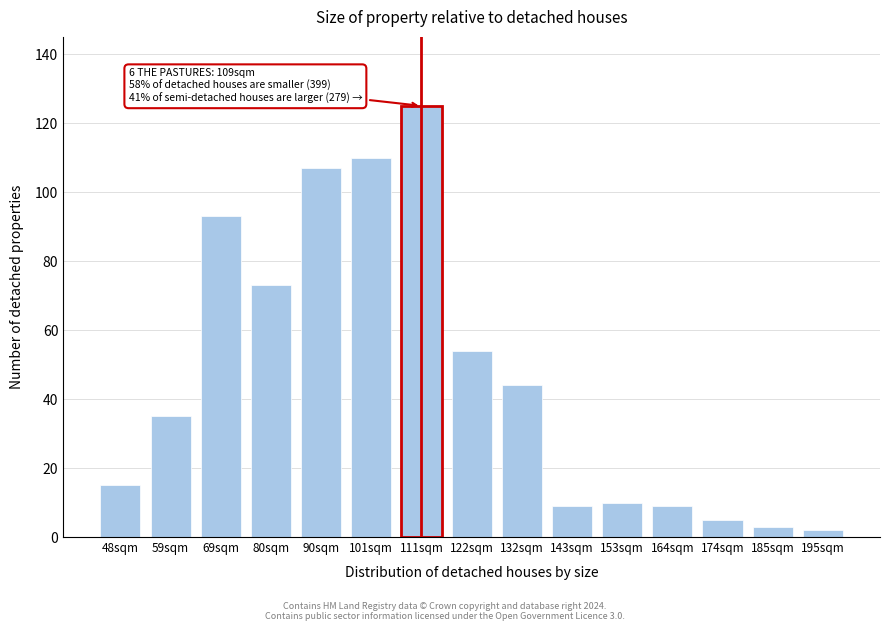

Reading right to left, extract all data points from this chart.

195sqm=2	185sqm=3	174sqm=5	164sqm=9	153sqm=10	143sqm=9	132sqm=44	122sqm=54	111sqm=125	101sqm=110	90sqm=107	80sqm=73	69sqm=93	59sqm=35	48sqm=15